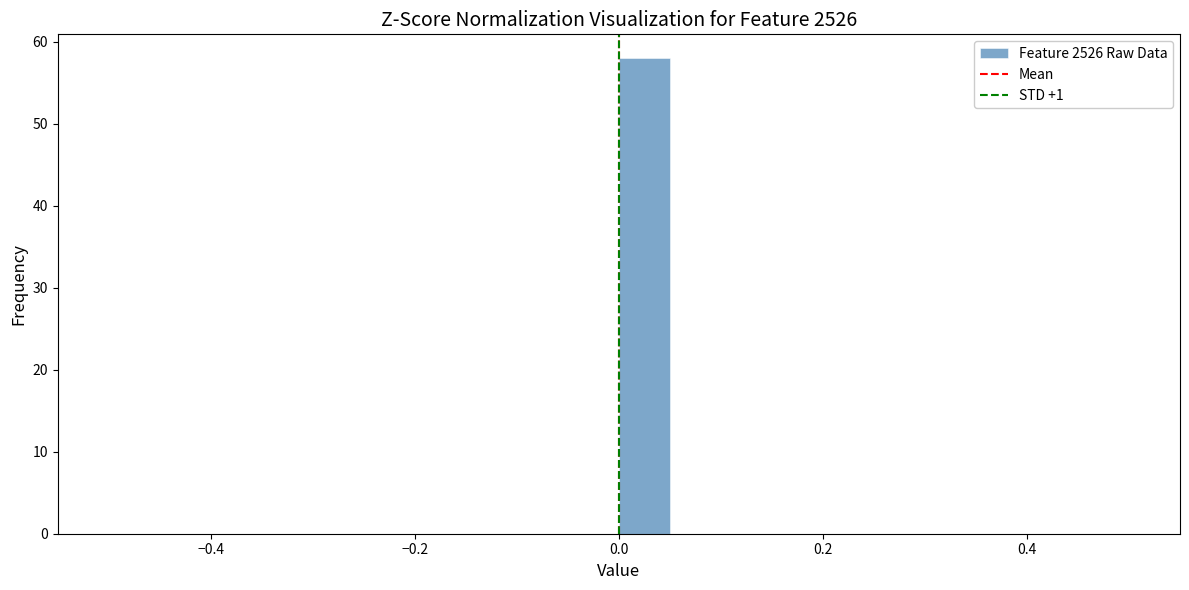

Read against the x-axis, roughly where is the centre of the tallest bar?

0.02